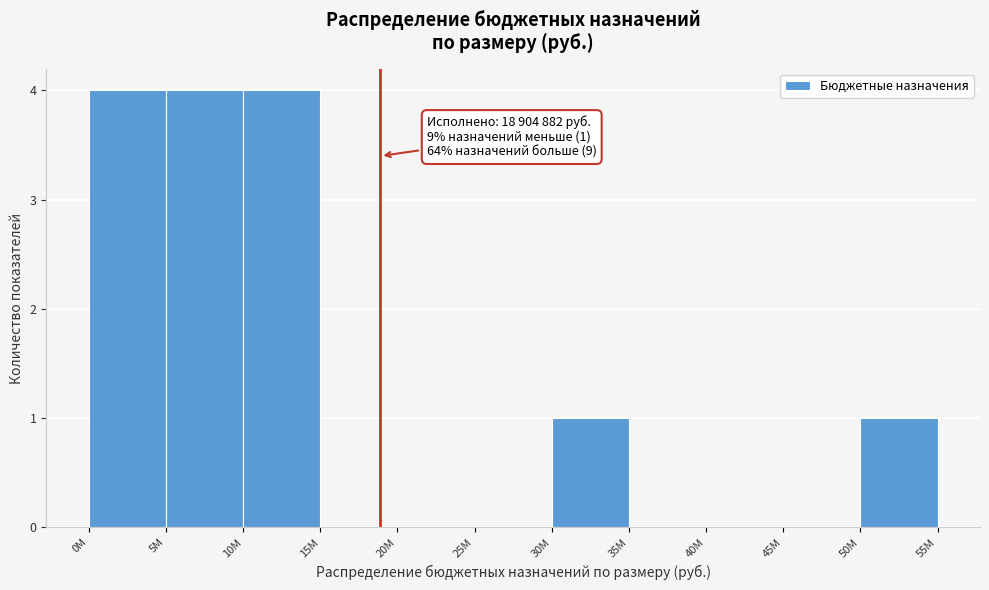

Reading right to left, list all the values displayed in this chart.

50М=1	45М=0	40М=0	35М=0	30М=1	25М=0	20М=0	15М=0	10М=4	5М=4	0М=4